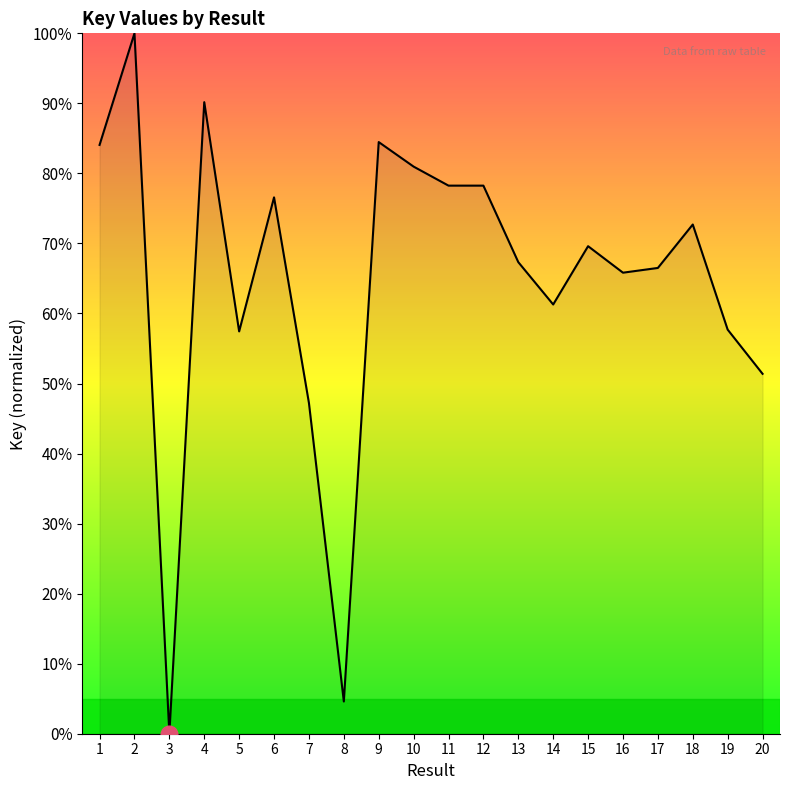

At which label does the data first exceed 69?

1